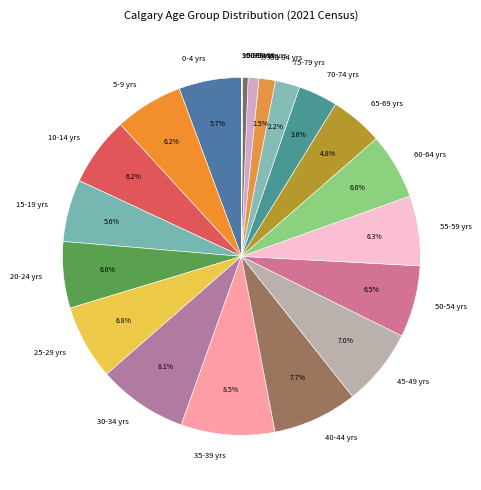

What is the ratio of the value at 0-4 yrs to the value at 15-19 yrs?

1.0